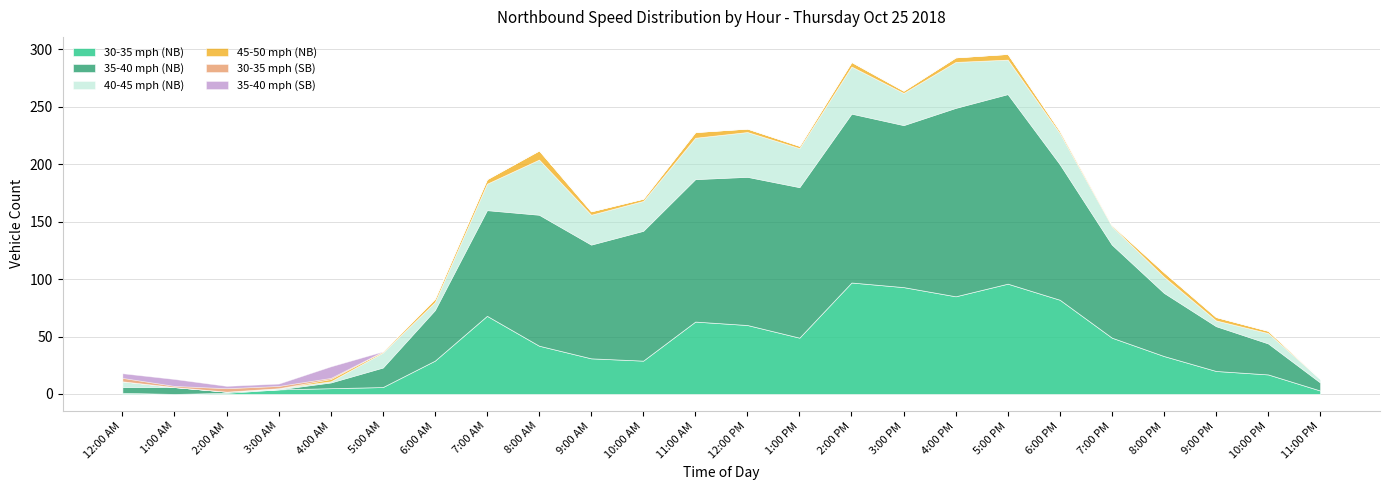

How many lines are shown in the chart?

6